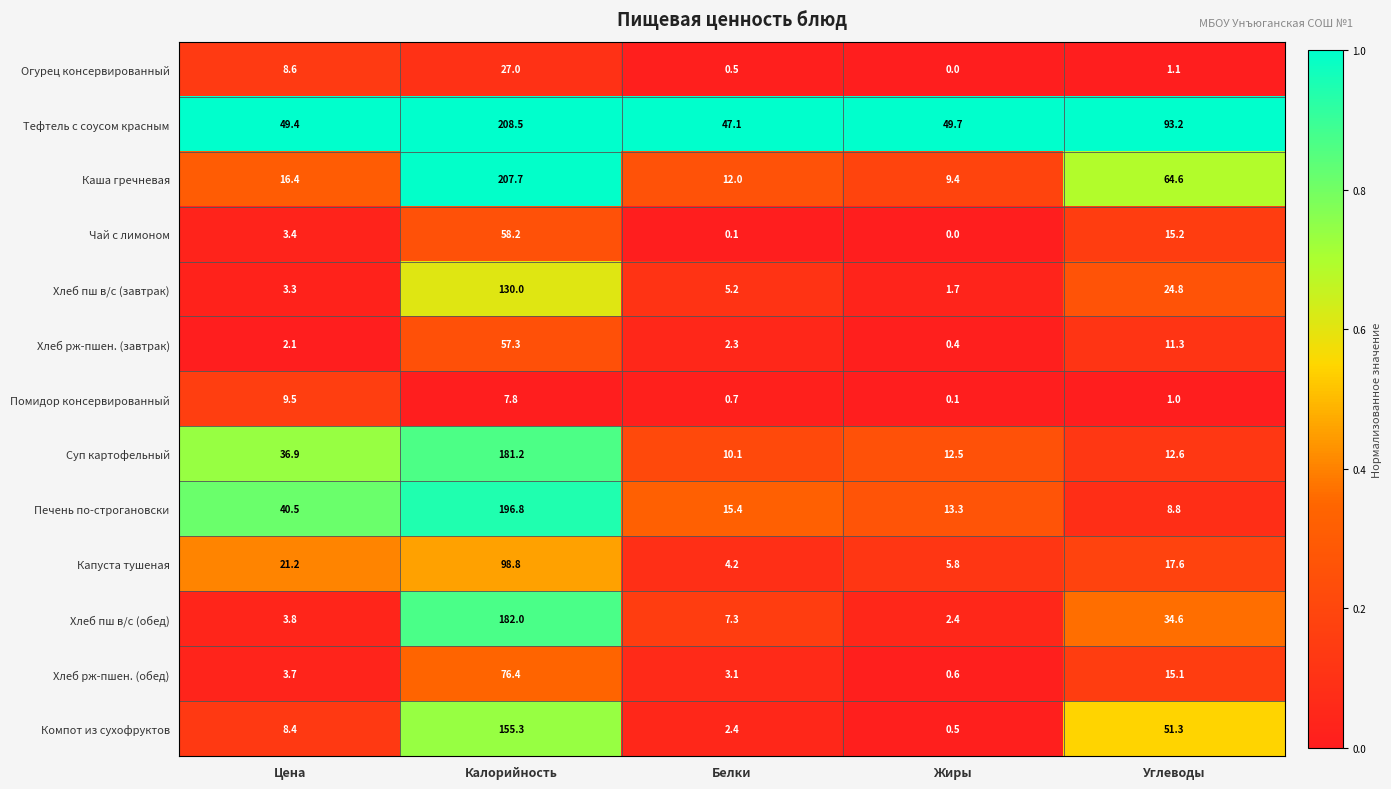

Between Цена and Углеводы, which series saw the biggest shift?

Каша гречневая